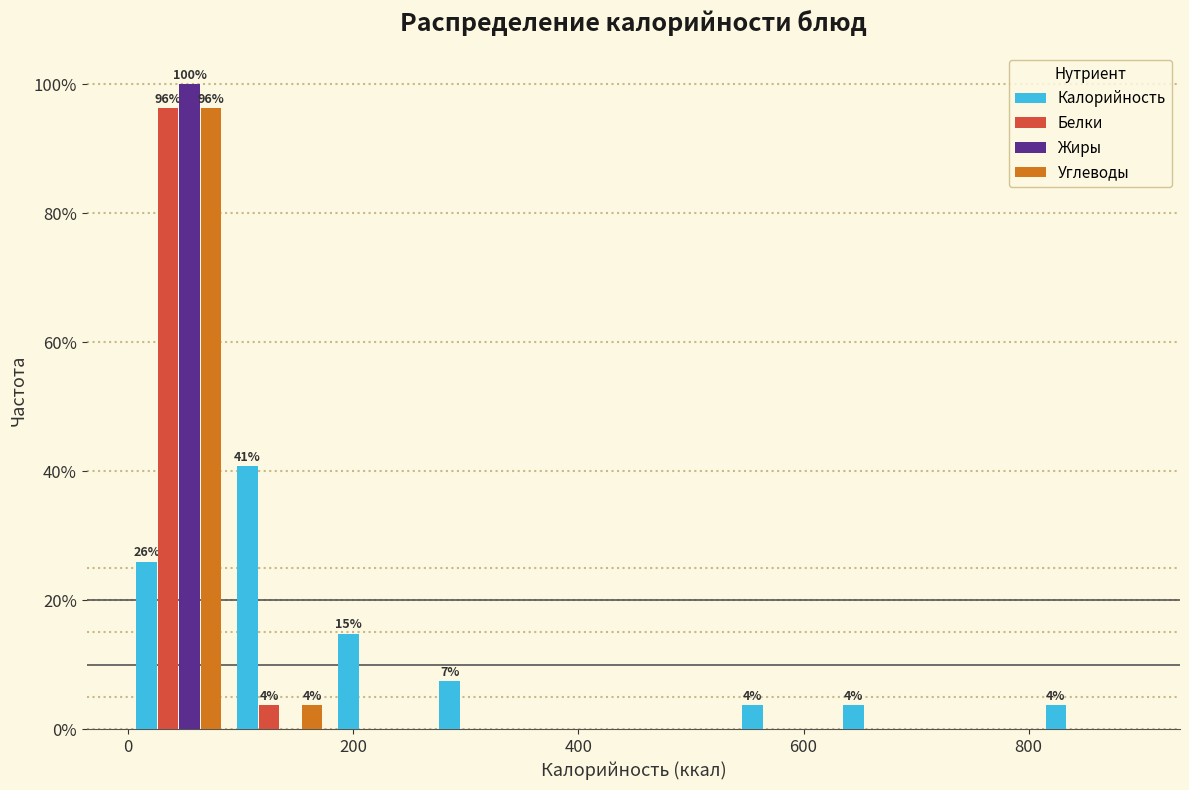

In the Белки series, which range on the x-axis has the tallest bar?

0 to 80